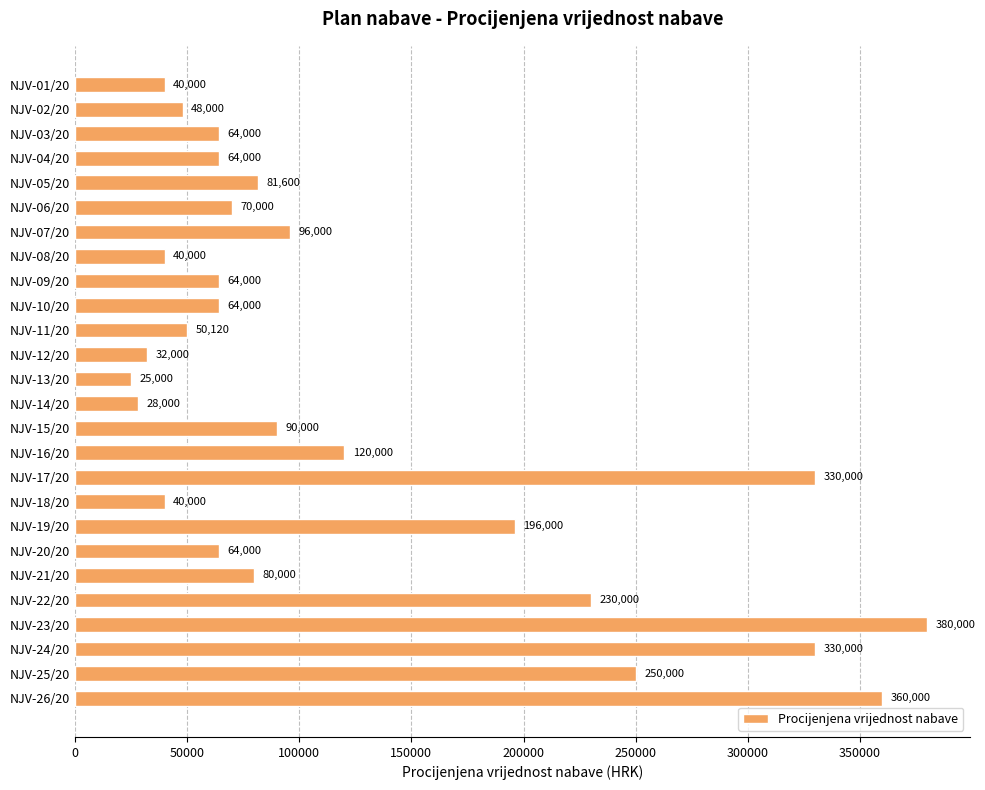

True or false: the data shows 120000 at NJV-16/20.

True